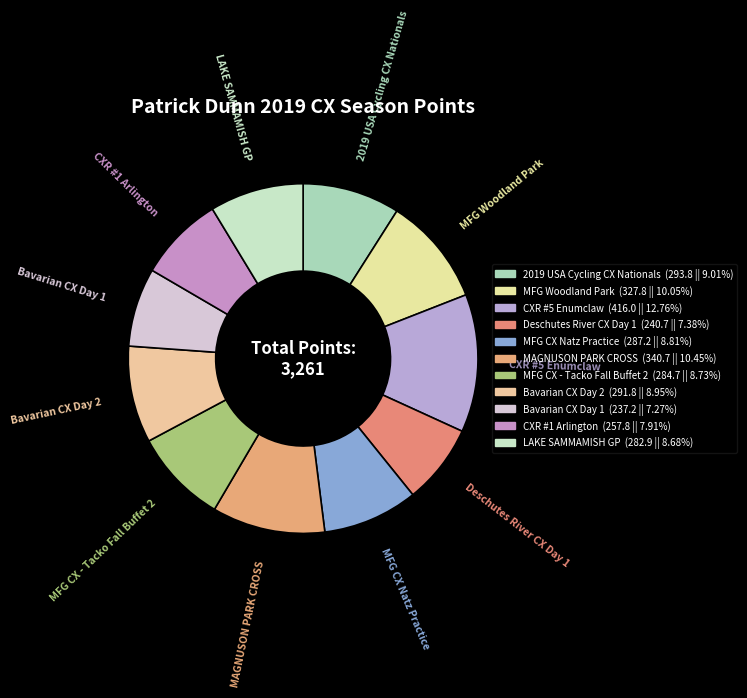

Which slice is the largest?

CXR #5 Enumclaw